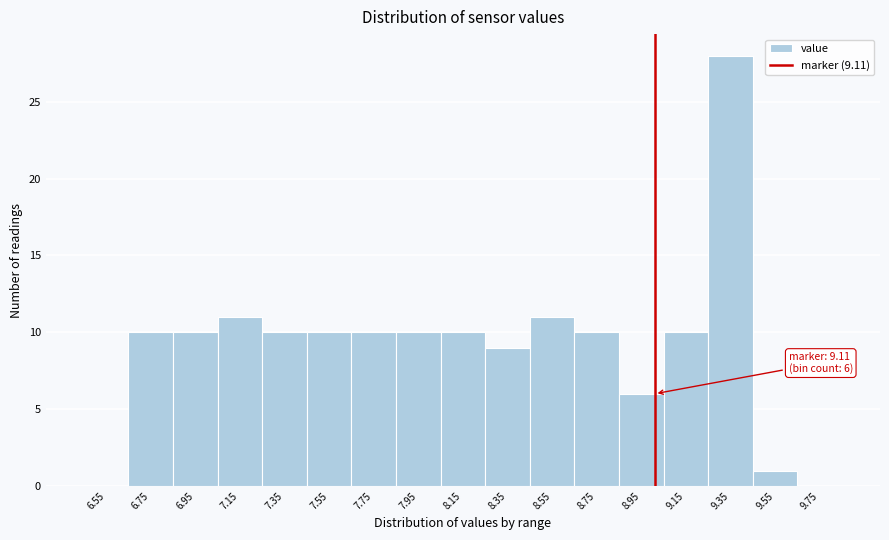

Reading right to left, list all the values displayed in this chart.

9.75=0	9.55=1	9.35=28	9.15=10	8.95=6	8.75=10	8.55=11	8.35=9	8.15=10	7.95=10	7.75=10	7.55=10	7.35=10	7.15=11	6.95=10	6.75=10	6.55=0